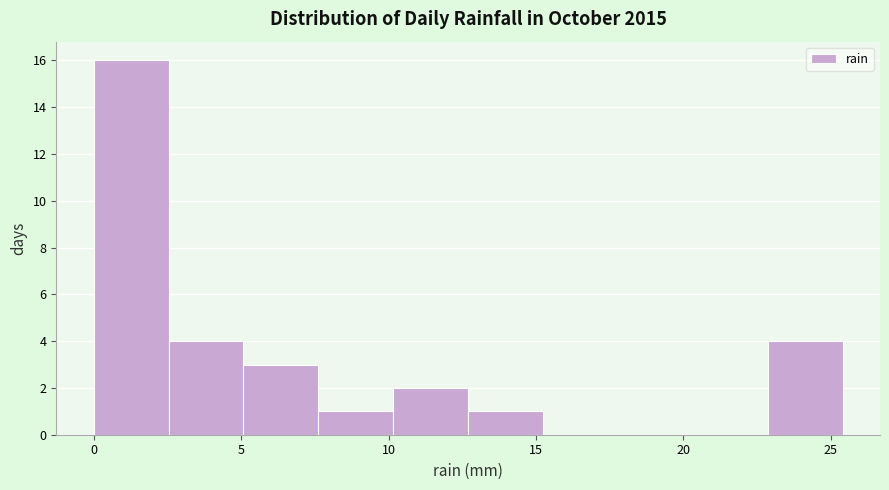

Which range on the x-axis has the tallest bar?

0.0 to 2.5